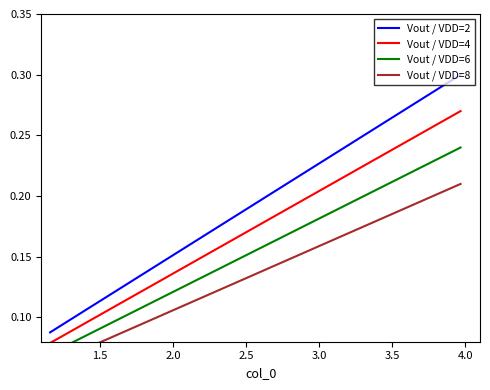

What is the minimum value shown in the chart?

0.1